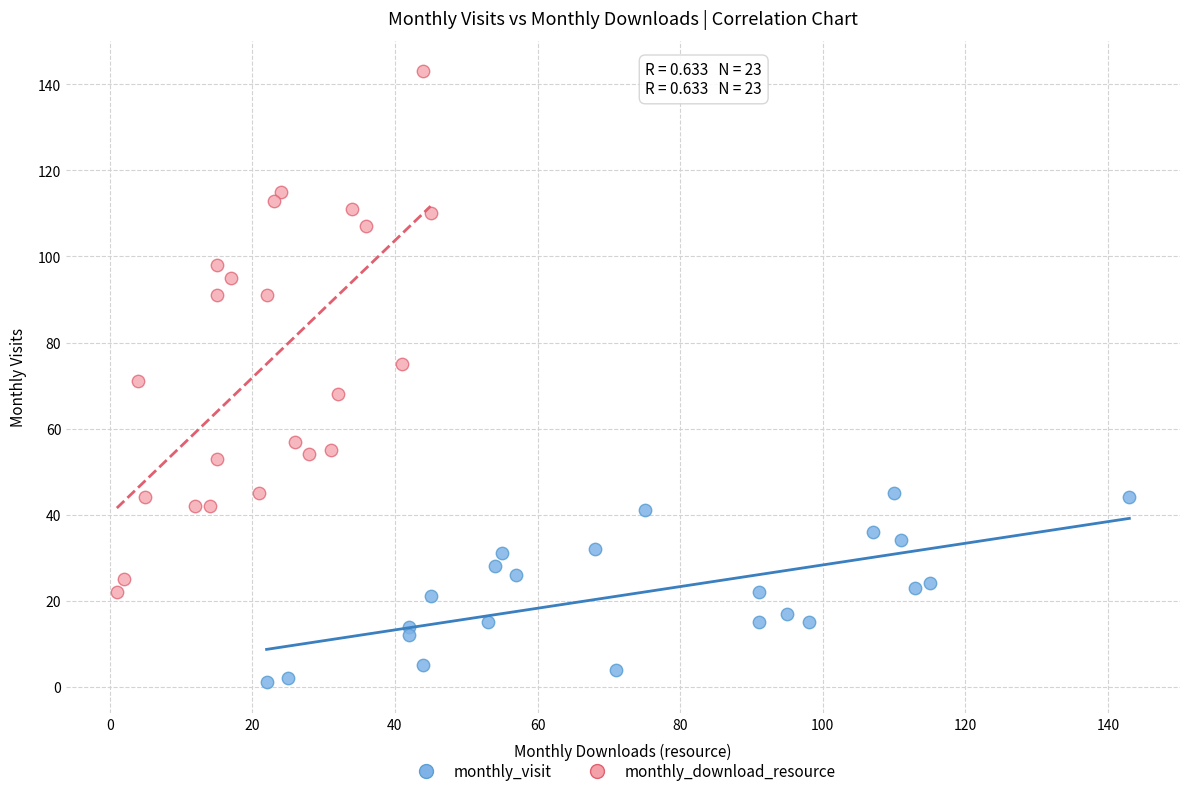

Which series contains the lowest Y value?

monthly_visit